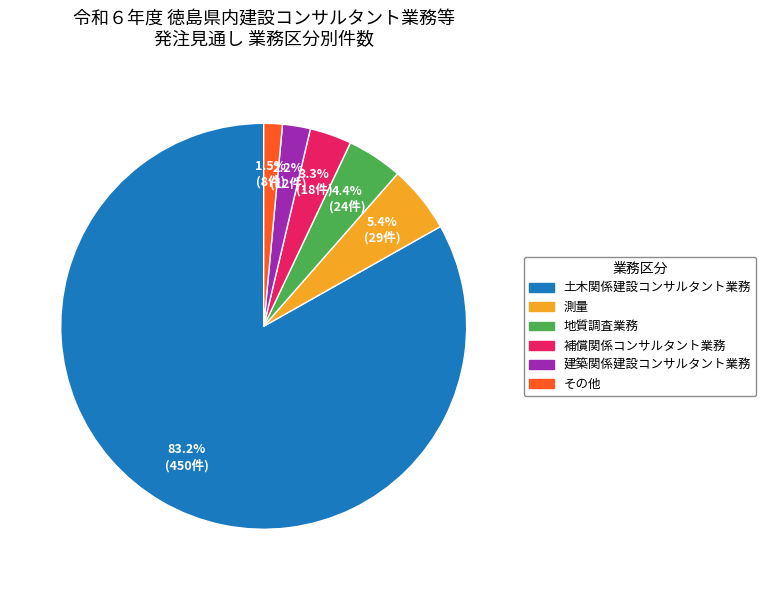

How many segments does this pie chart have?

6